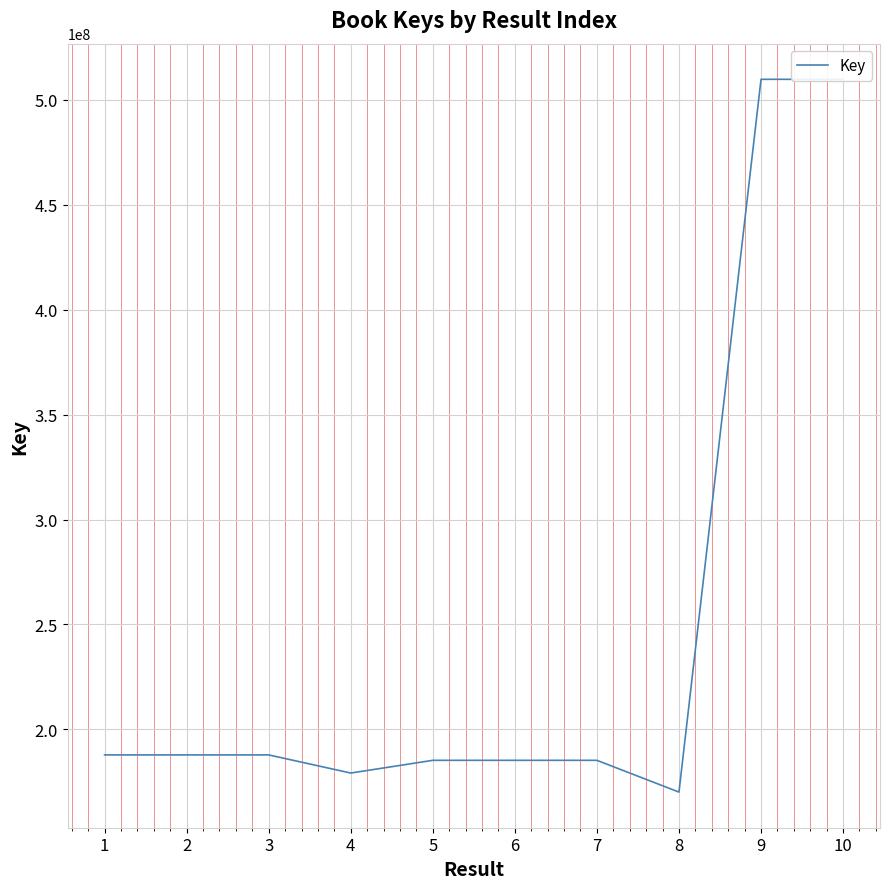

What is the smallest value displayed?

170121544